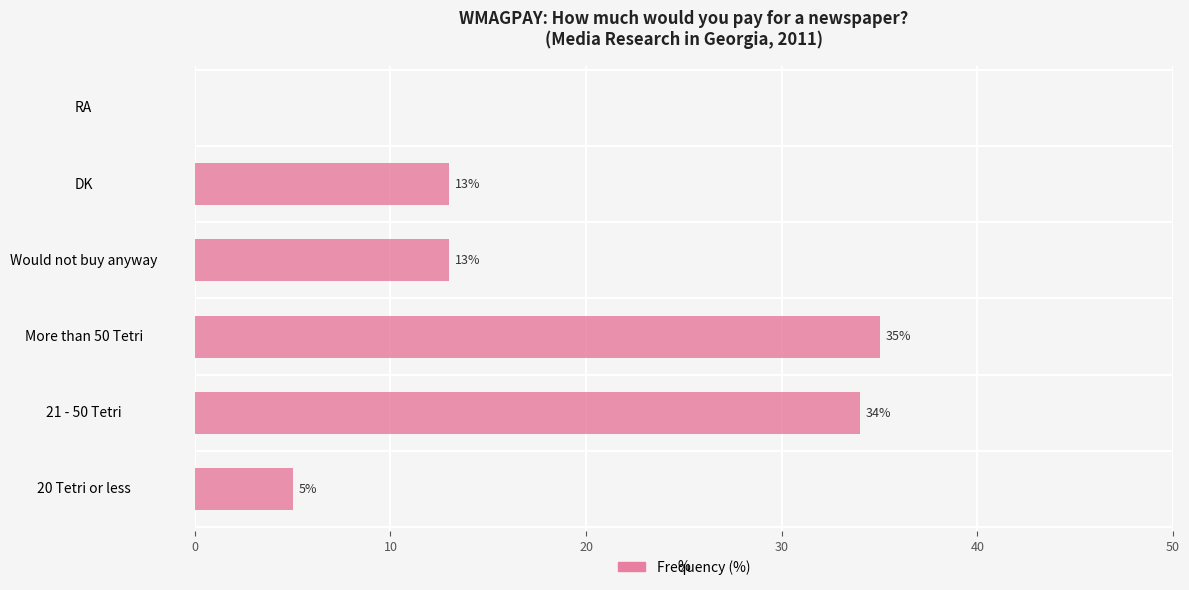

What is the sum of all values?

100